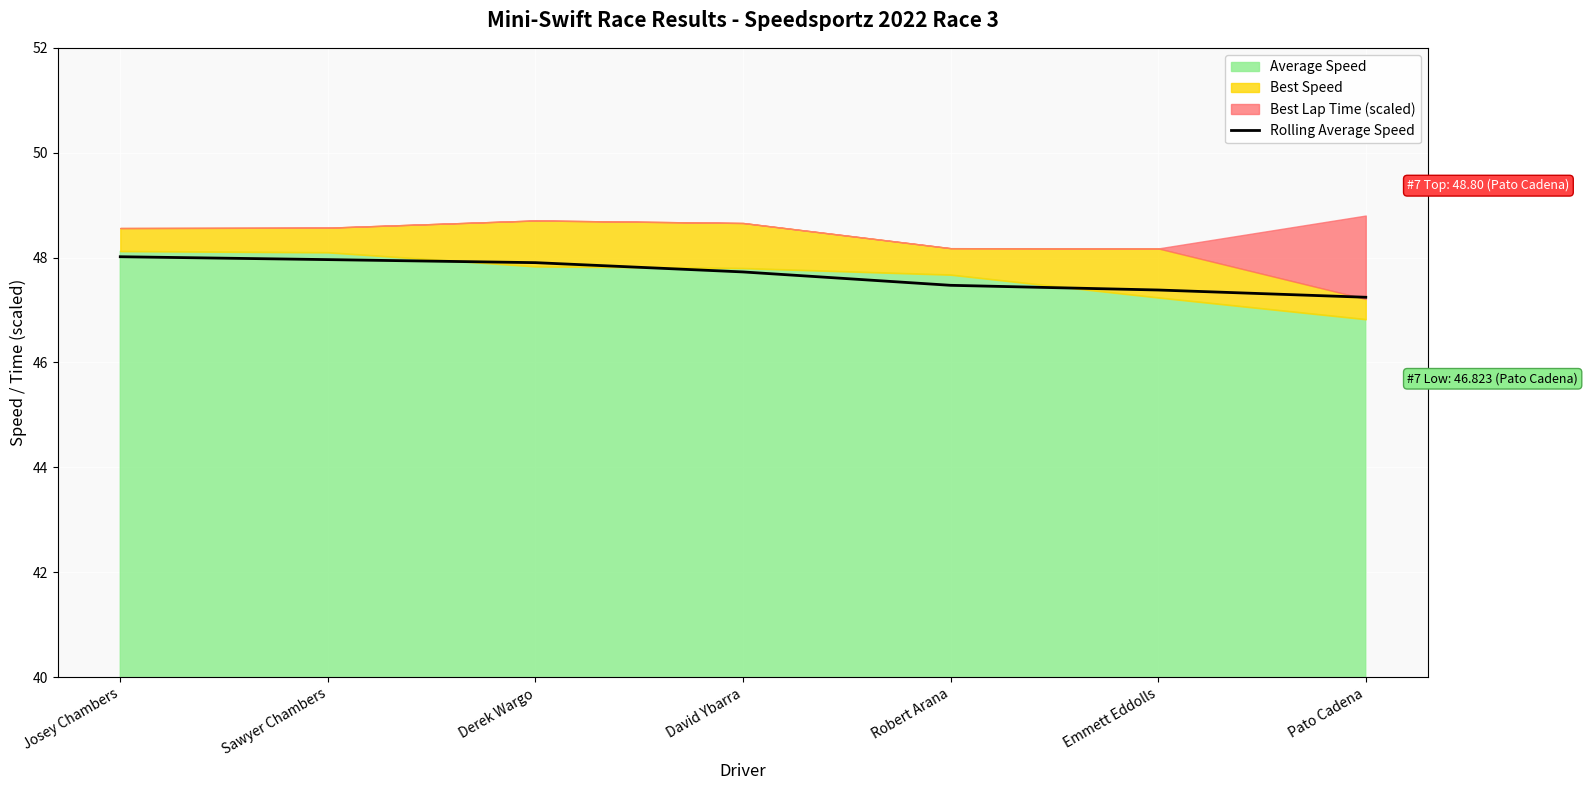

True or false: there are more than 2 points higher than both neighbors.

False